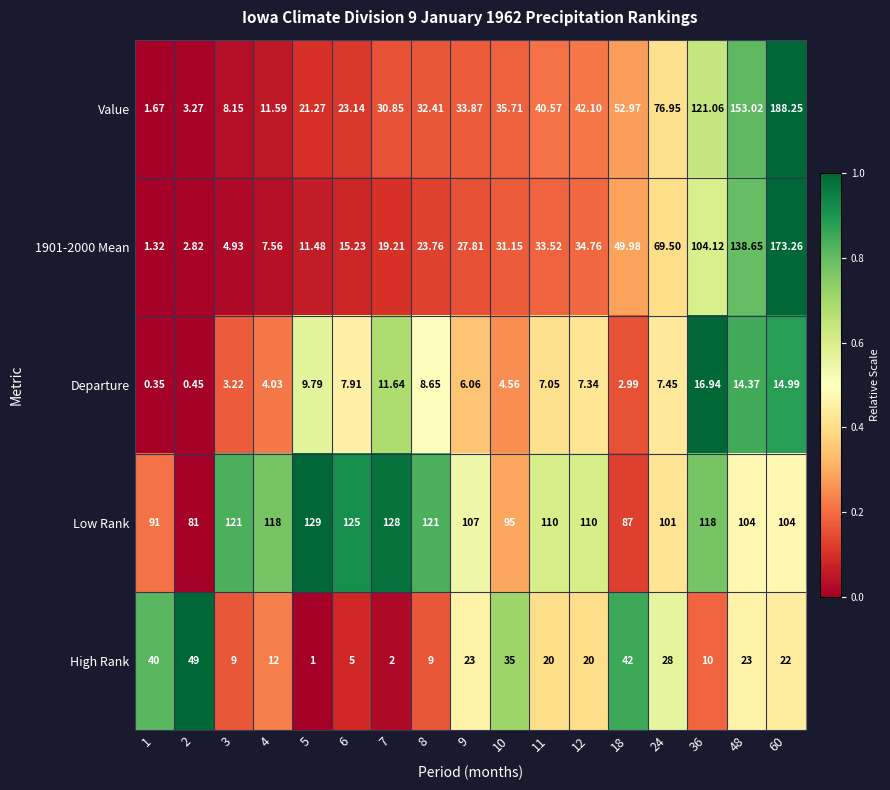

At how many categories does at least one series exceed 0?

17